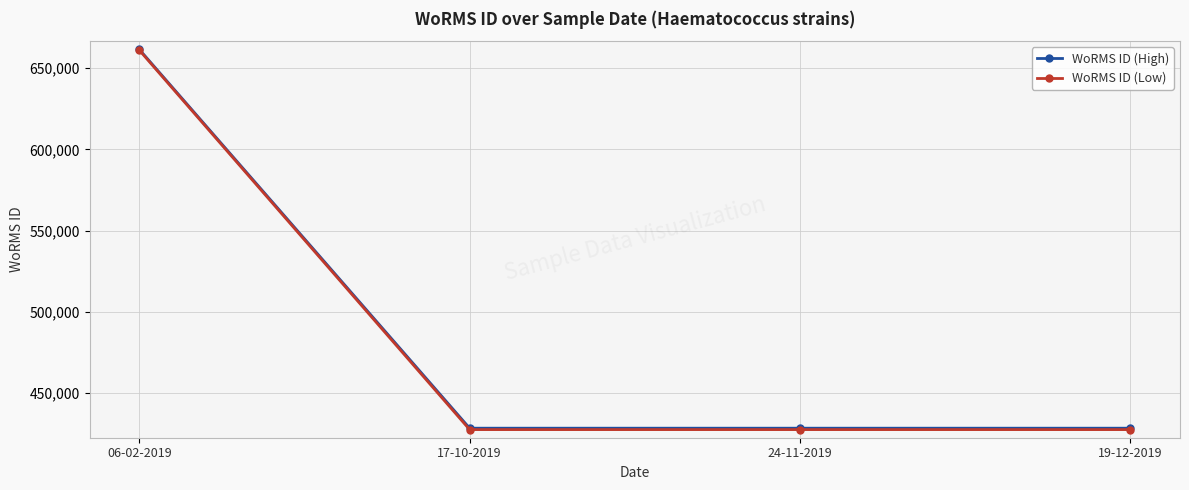

True or false: WoRMS ID (Low) and WoRMS ID (High) cross at least once.

False